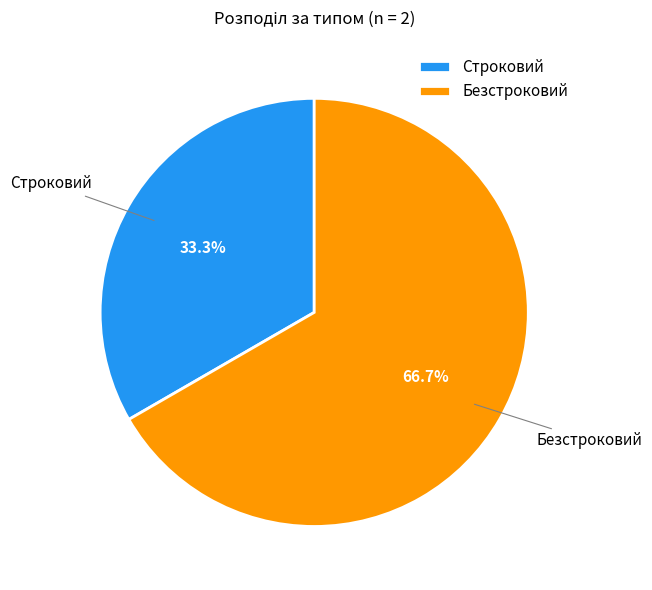

The Безстроковий slice represents 67% of the pie. True or false?

True